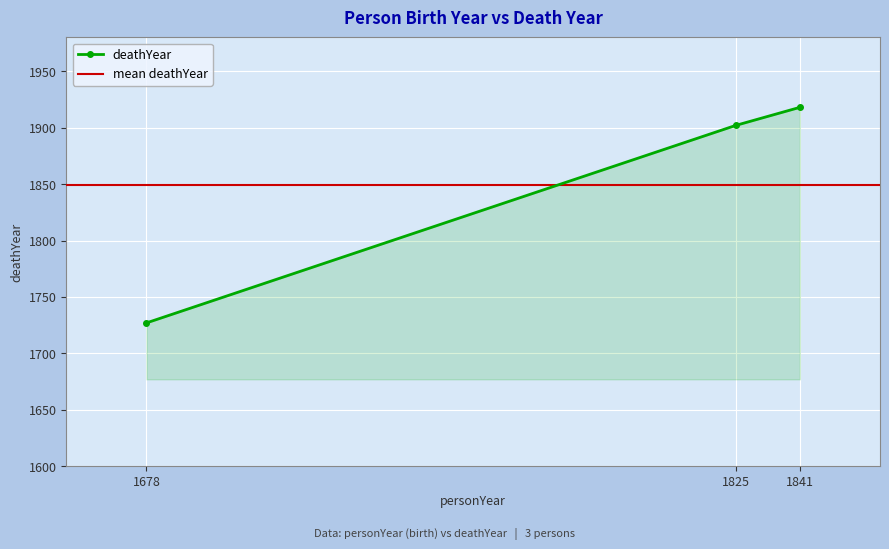

At which category does the chart reach its minimum across all series?

1678